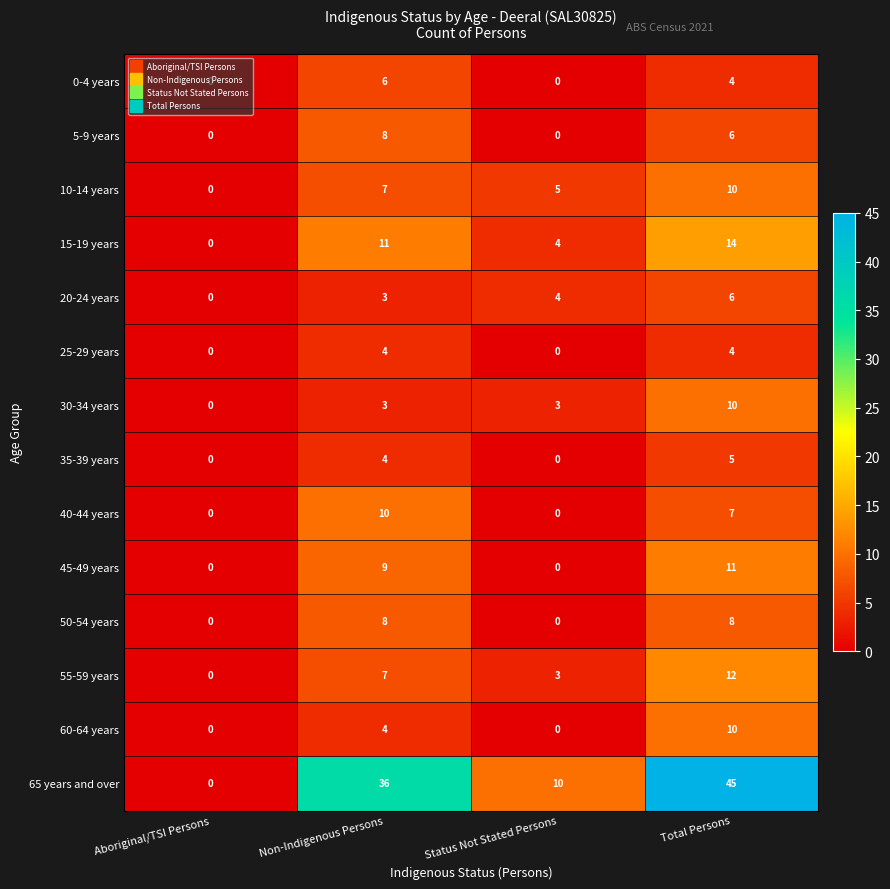

Which series has the widest spread of values?

65 years and over